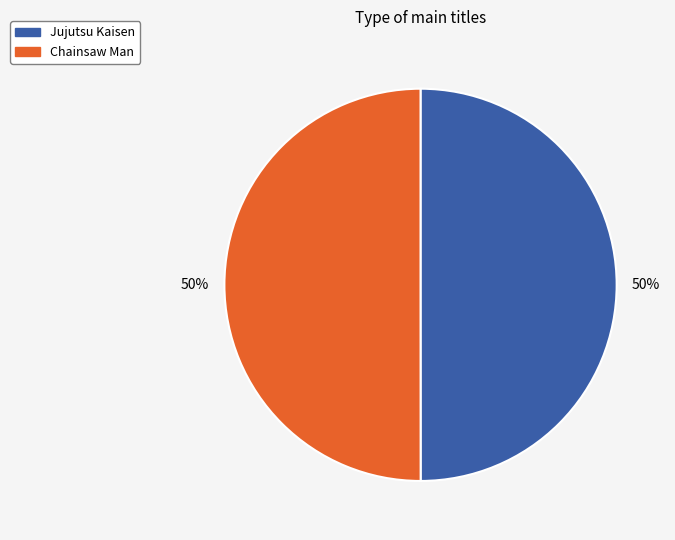

Is it true that Chainsaw Man is 50% of the pie?

True